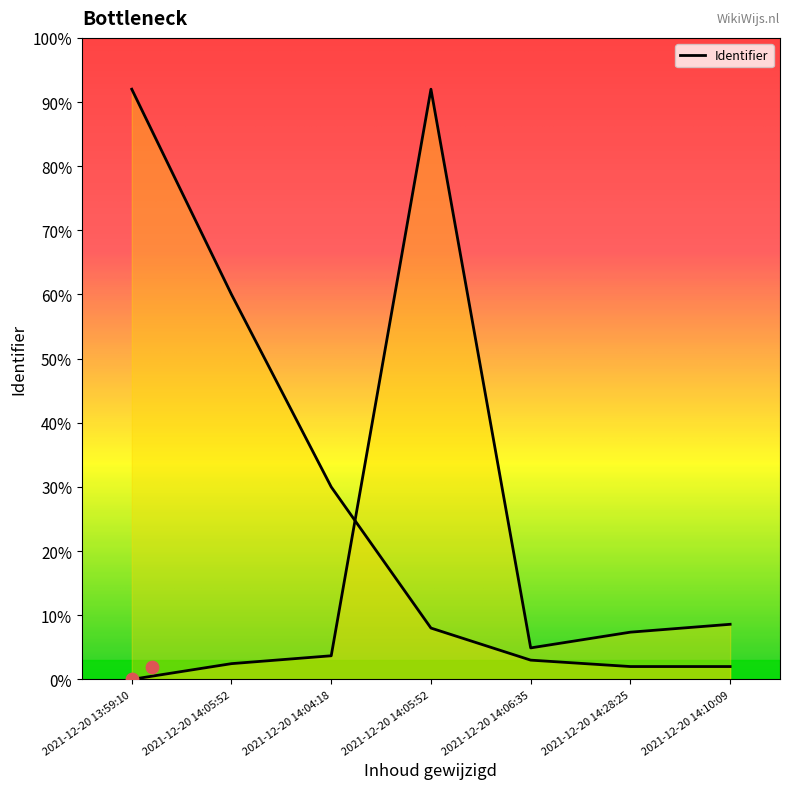

What is the ratio of the value at 2021-12-20 14:06:35 to the value at 2021-12-20 14:04:18?

1.3